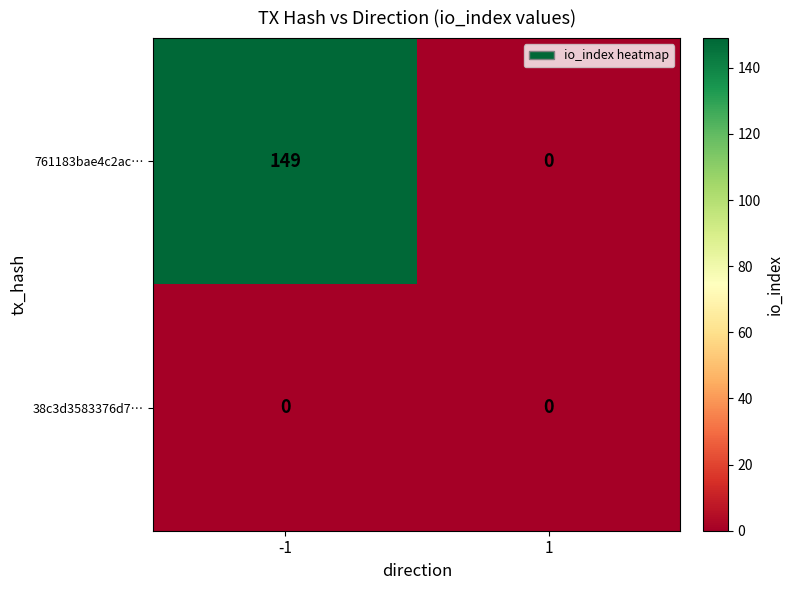

Rank the series at -1 from highest to lowest value.

761183bae4c2ac…, 38c3d3583376d7…